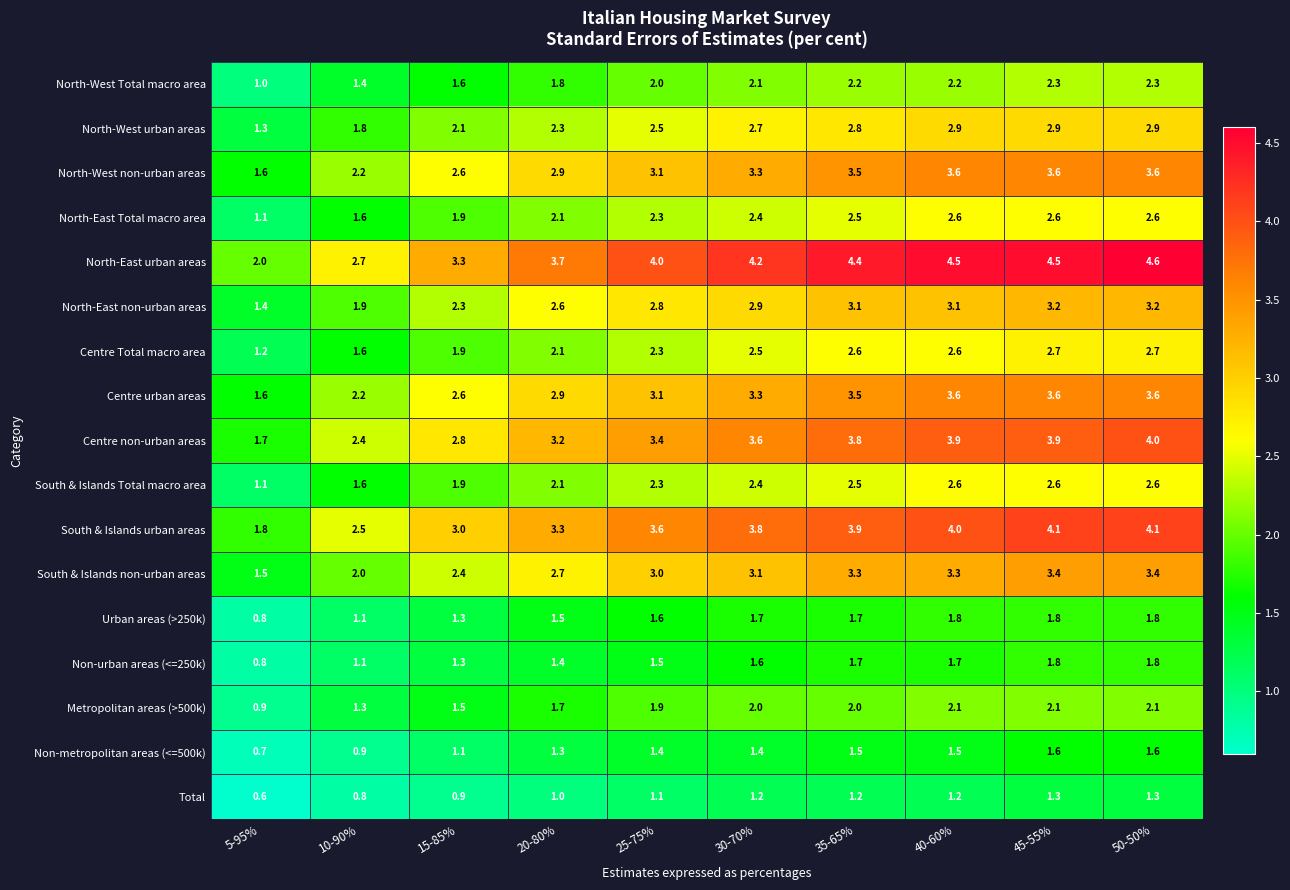

The Centre non-urban areas series shows 3.9 at 45-55%. True or false?

True